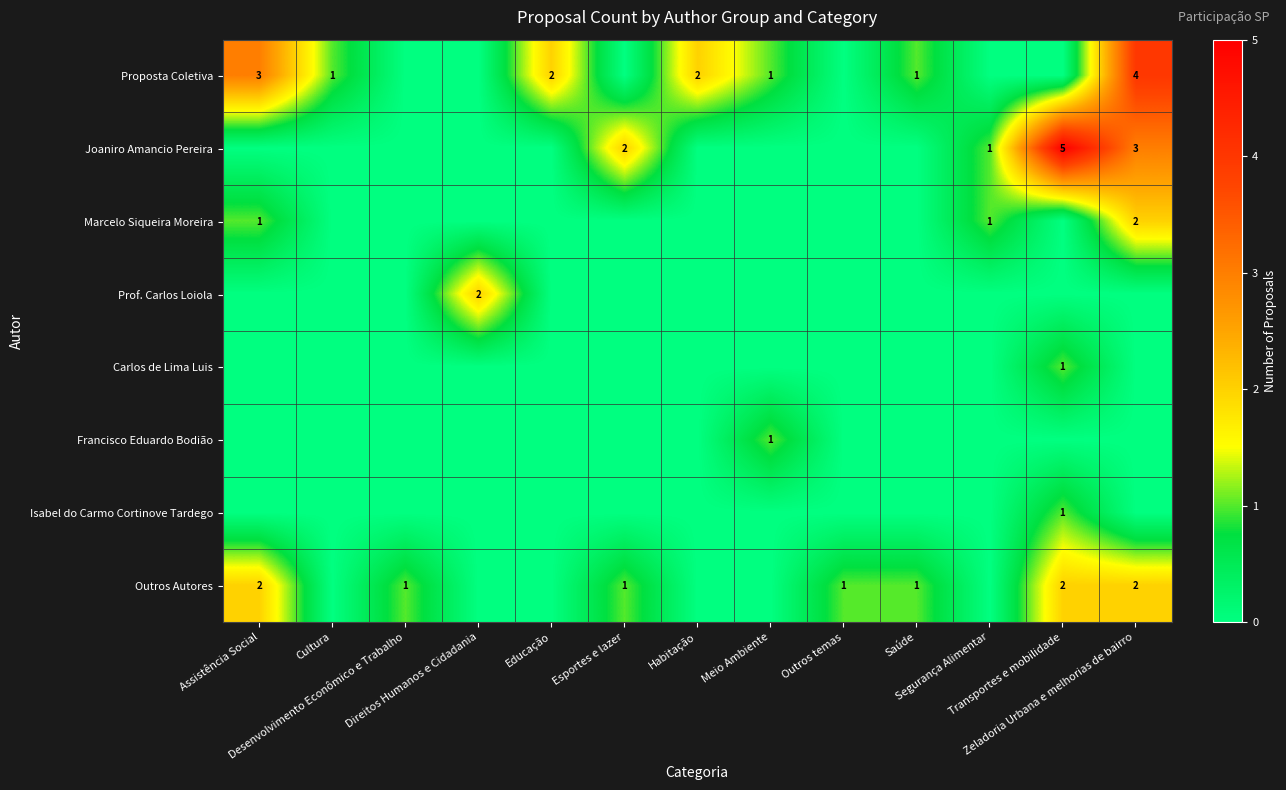

How many data points in Outros Autores are above 1?

3